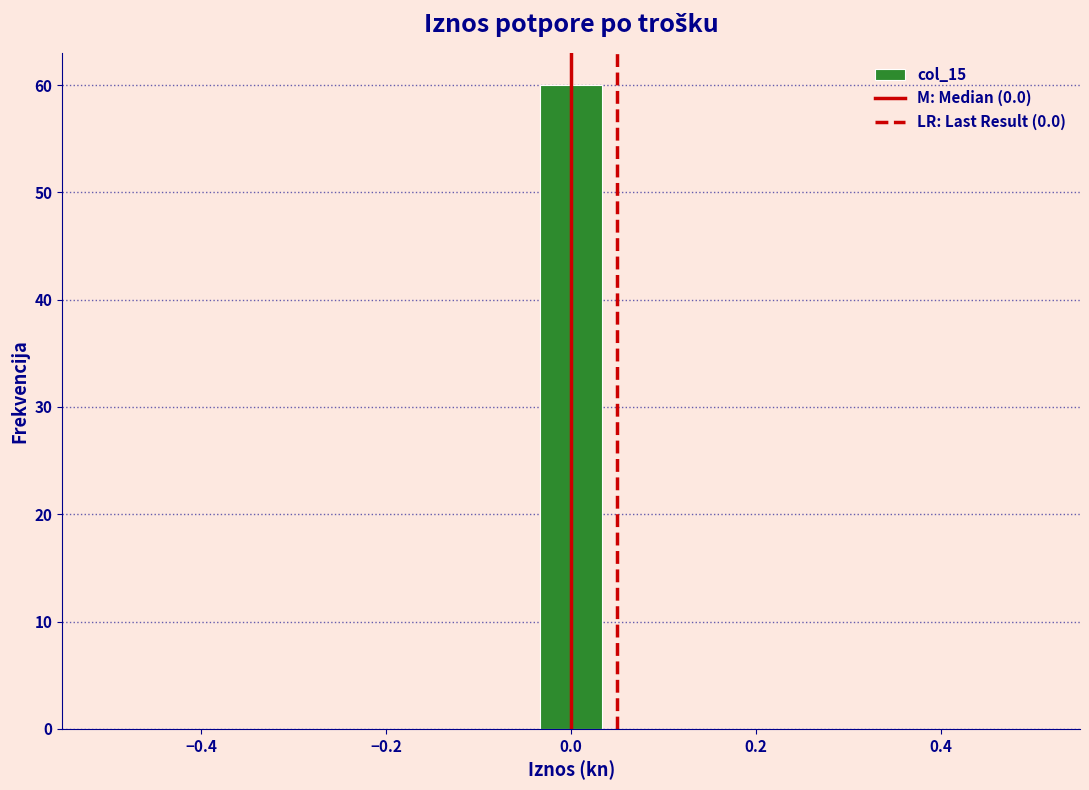

Read against the x-axis, roughly where is the centre of the tallest bar?

0.00